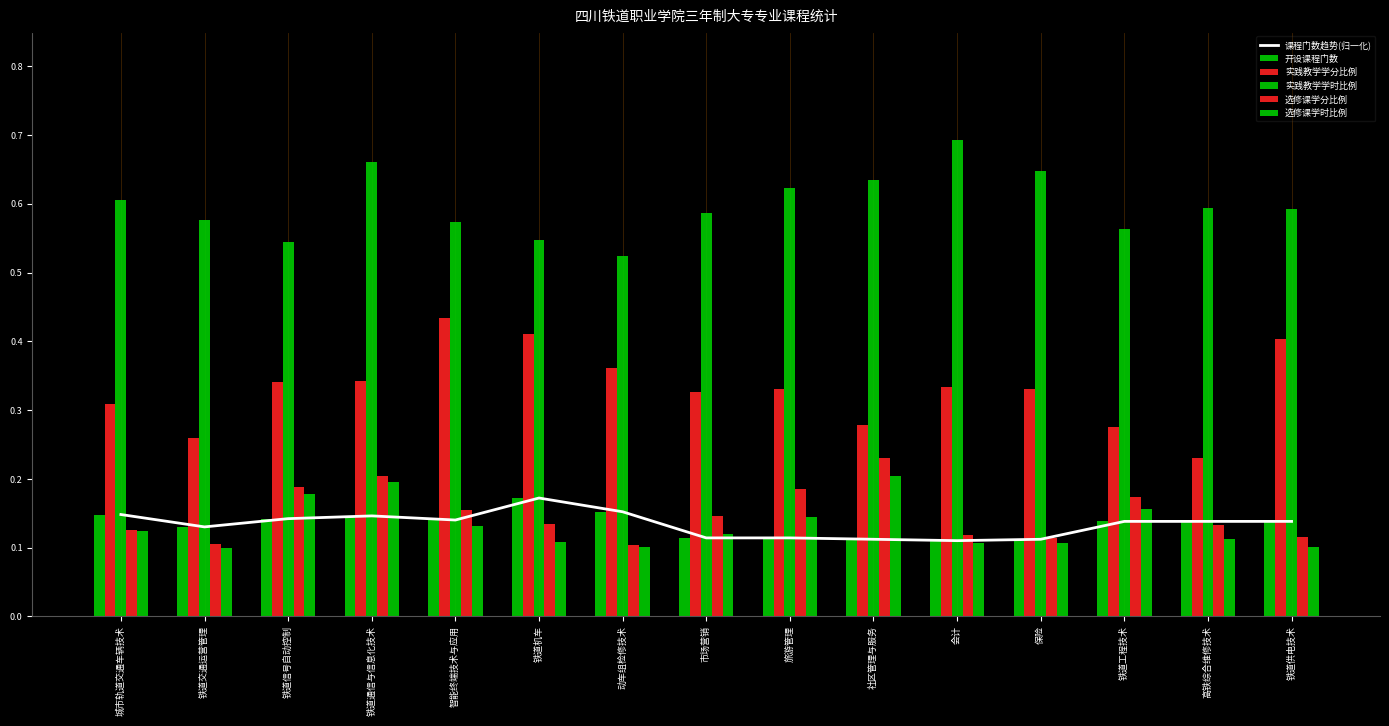

What is the minimum value for 实践教学学分比例?

0.2